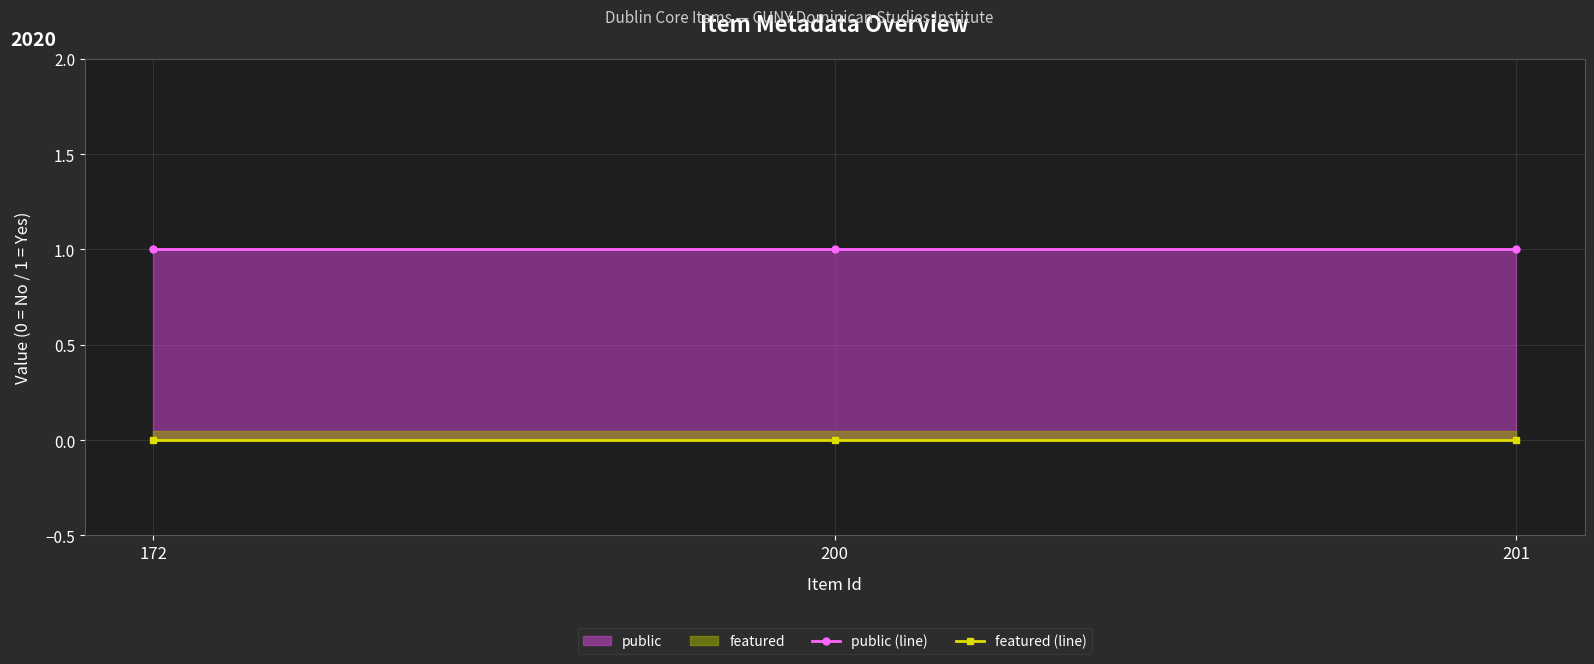

Reading left to right, extract all data points from this chart.

public (line): 1	1	1
featured (line): 0	0	0